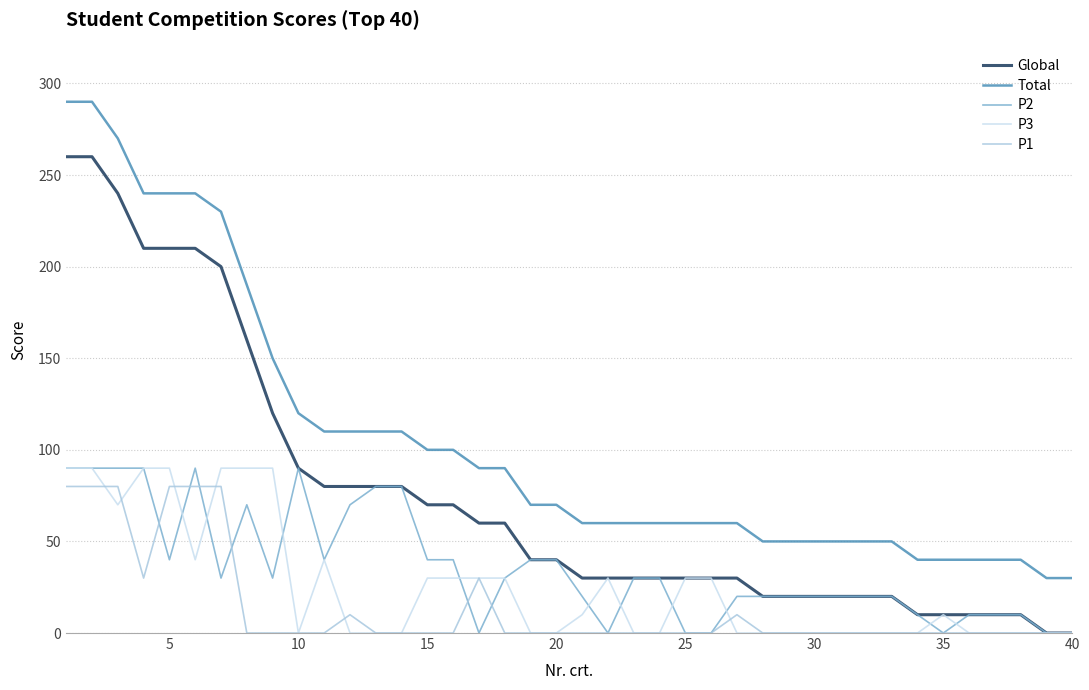

What is the highest value of the Total series?

290